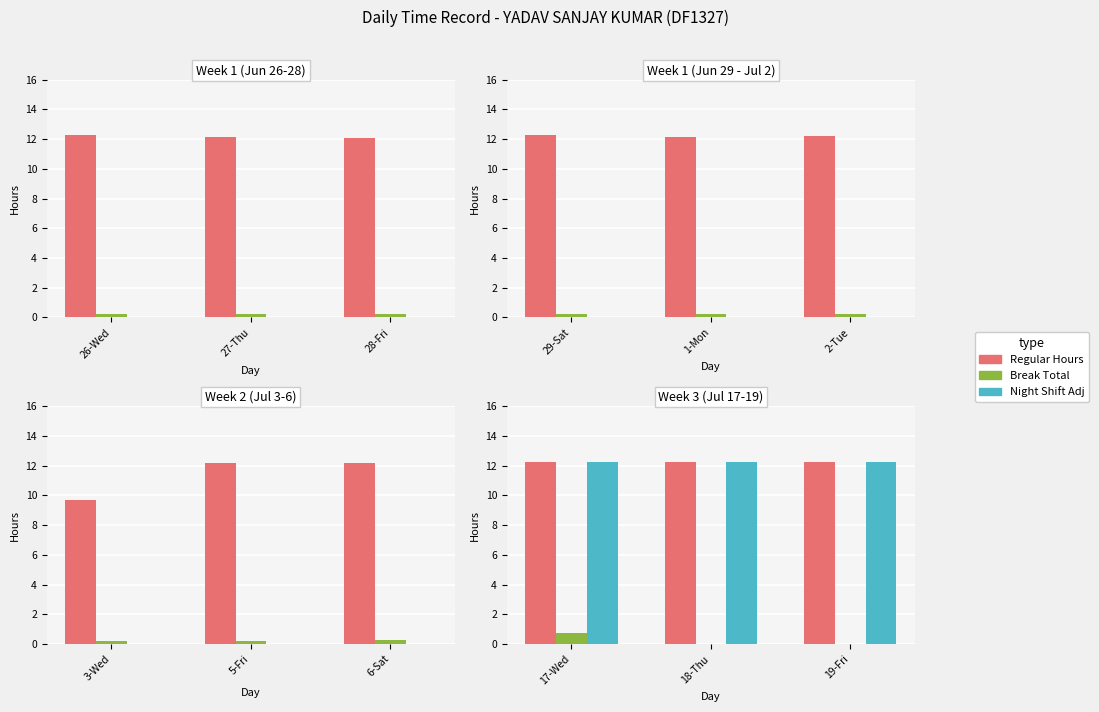

Is the value of Break Total at 18-Thu greater than the value of Regular Hours at 18-Thu?

No